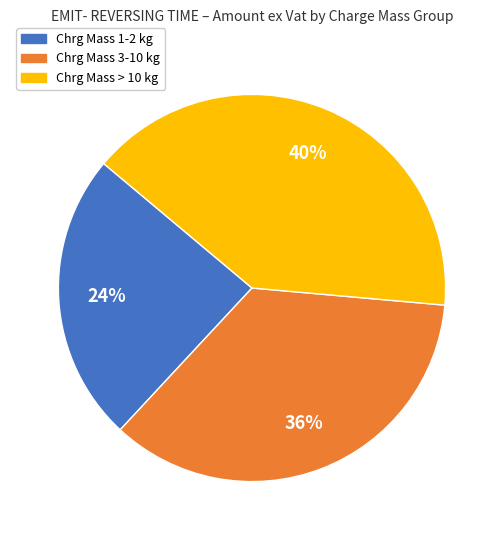

Count the number of slices in the pie.

3